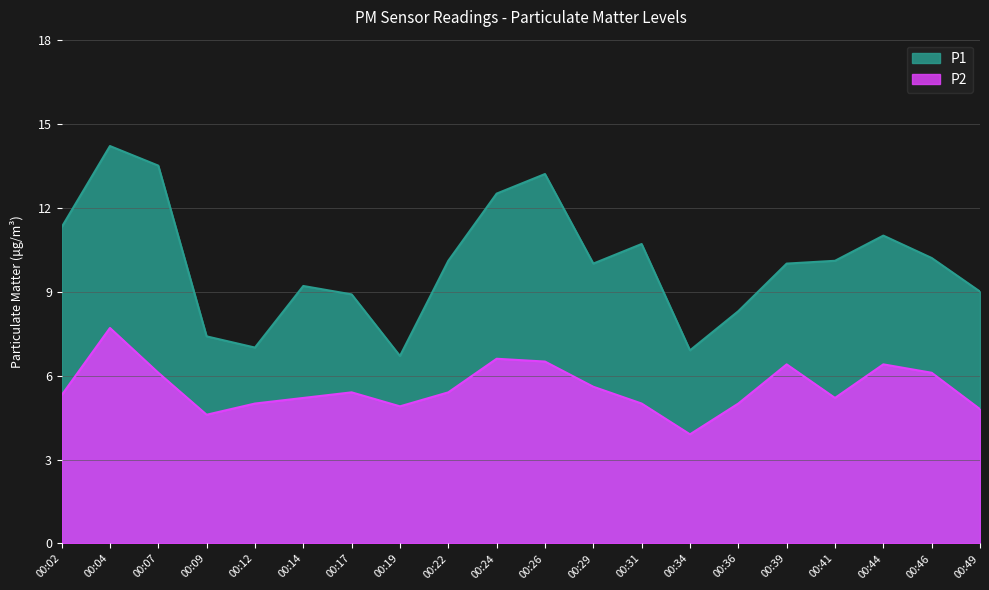

How many series are shown in this chart?

2